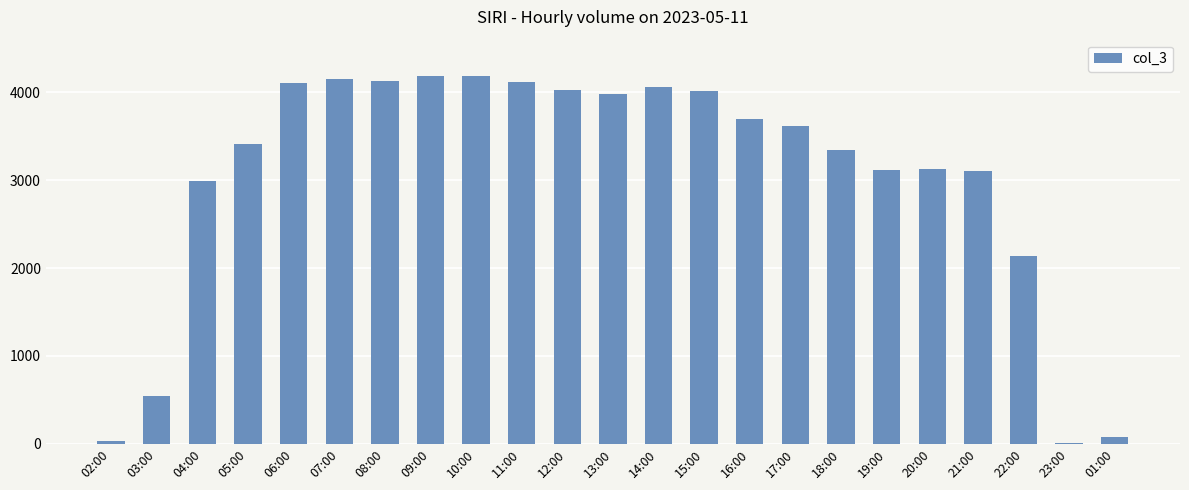

What is the greatest value displayed?

4192